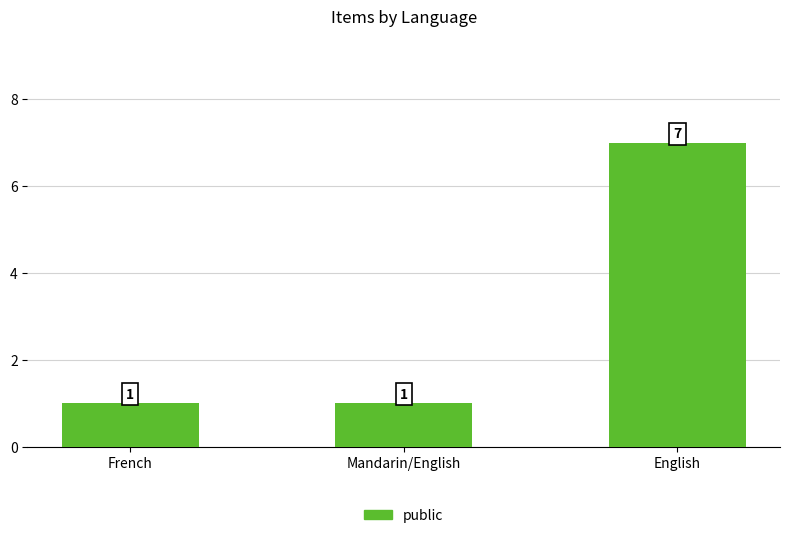

What is the value of the 3rd bar from the left?

7